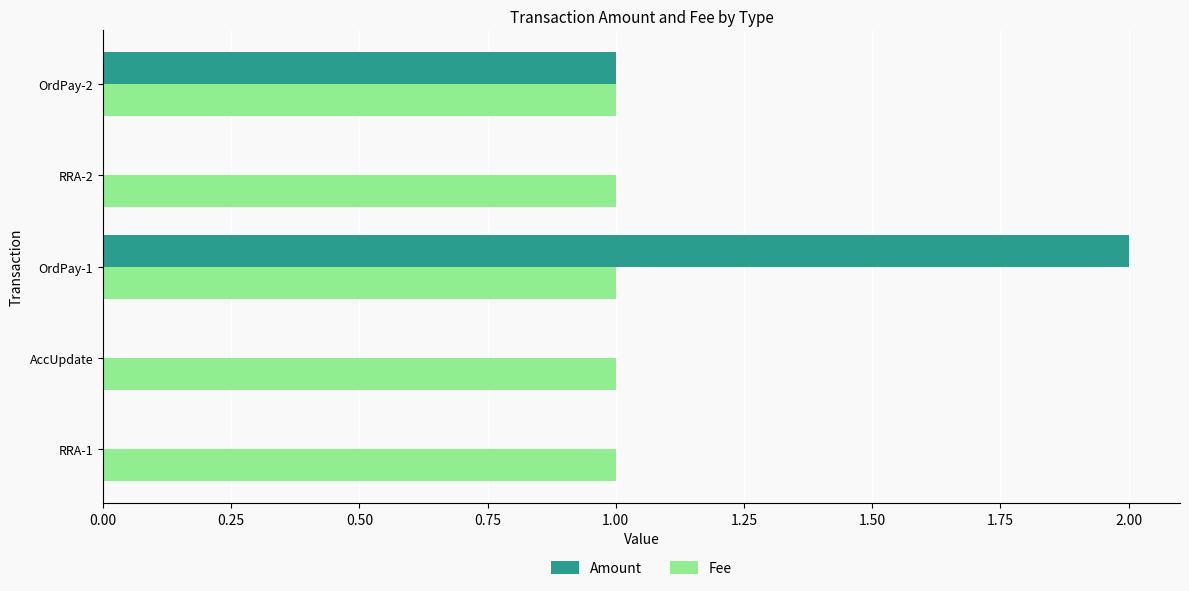

Is the value of Amount at AccUpdate greater than the value of Fee at OrdPay-2?

No